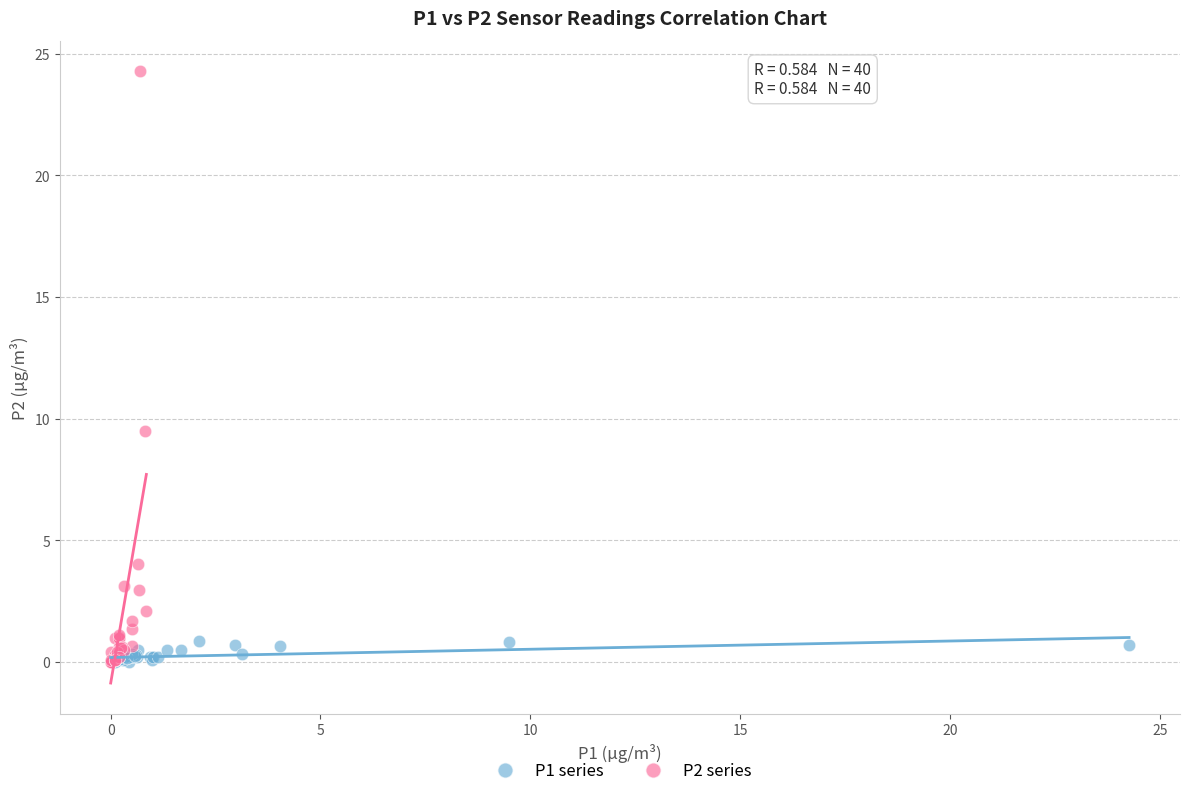

Which series contains the highest Y value?

P2 series